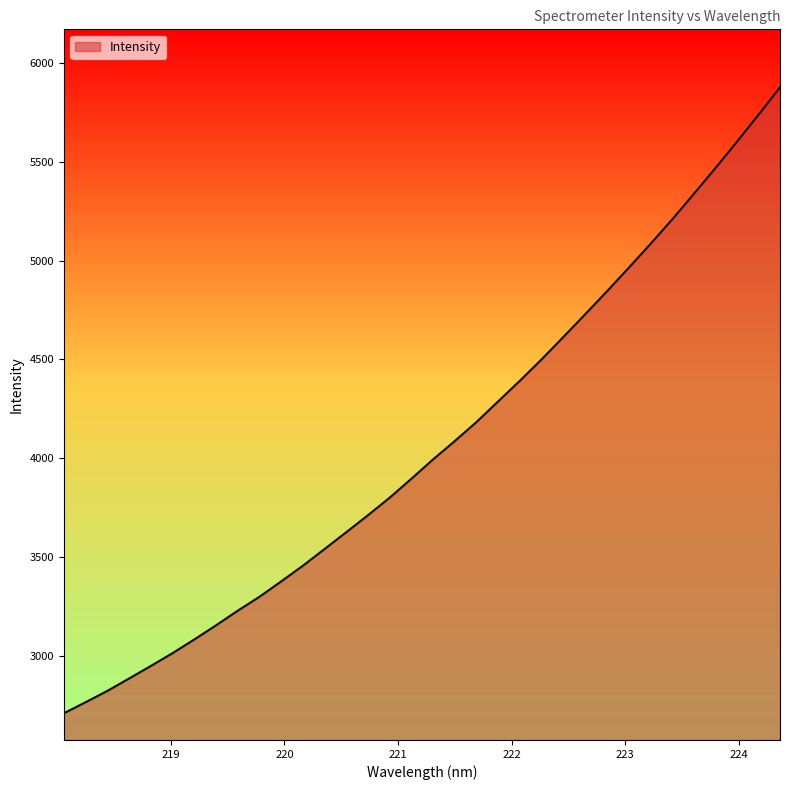

What is the smallest value displayed?

2707.7